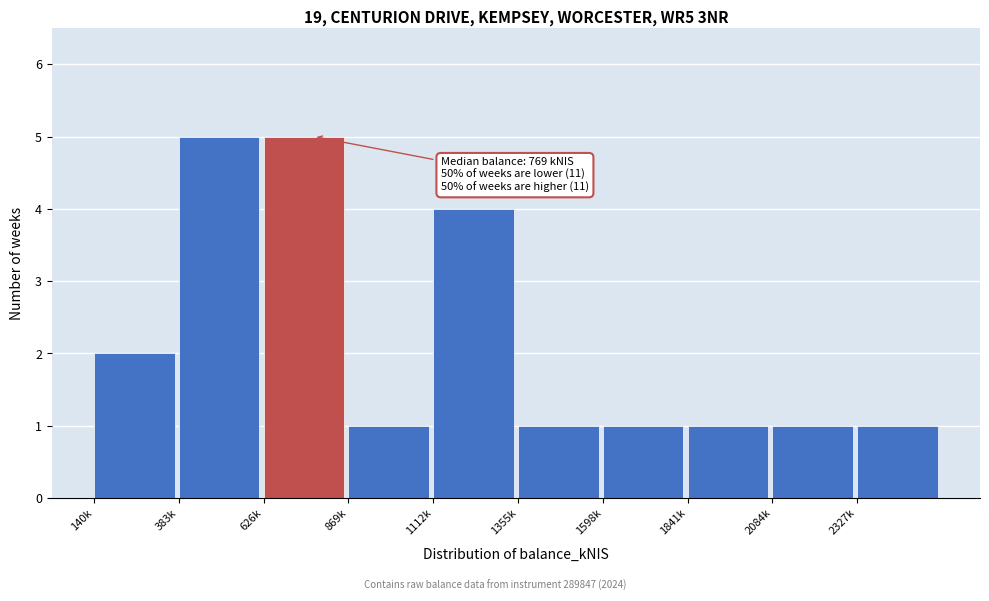

Reading left to right, transcribe all the data shown in this chart.

140k=2	383k=5	626k=5	869k=1	1112k=4	1355k=1	1598k=1	1841k=1	2084k=1	2327k=1